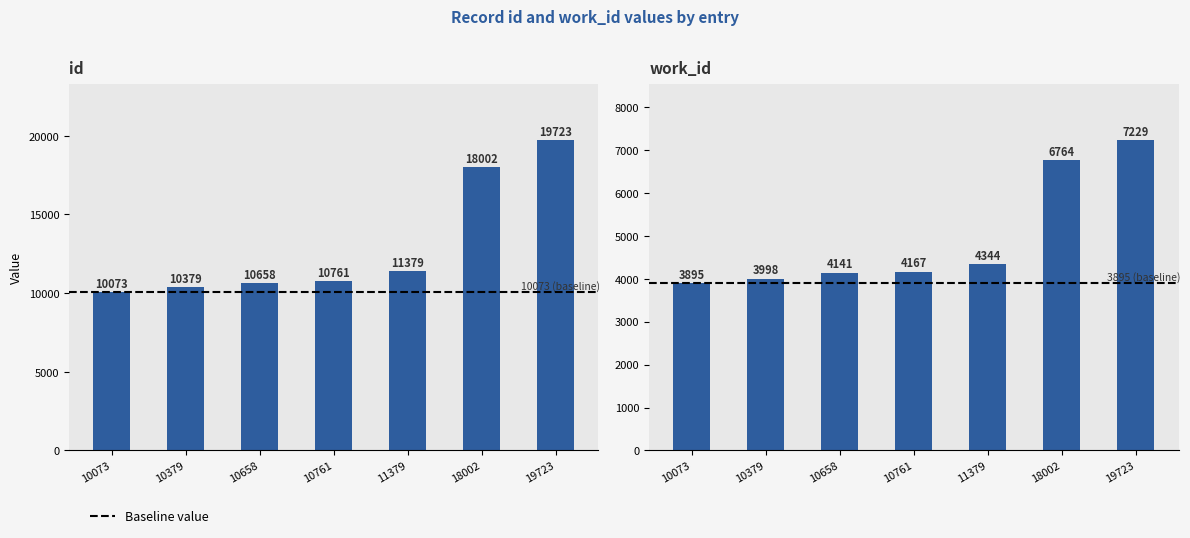

At which category does the chart reach its peak across all series?

19723